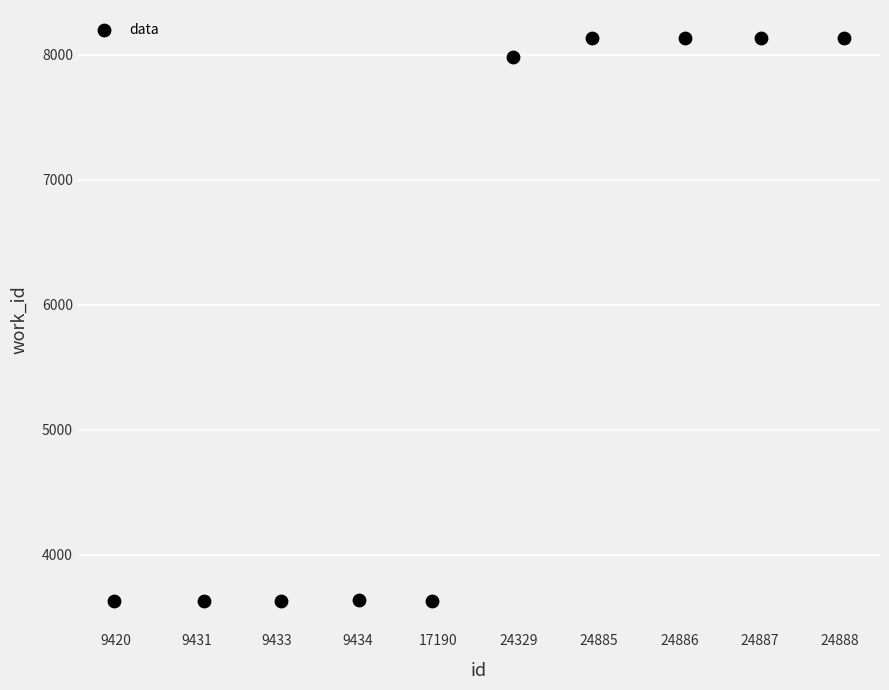

What is the average Y value?

5869